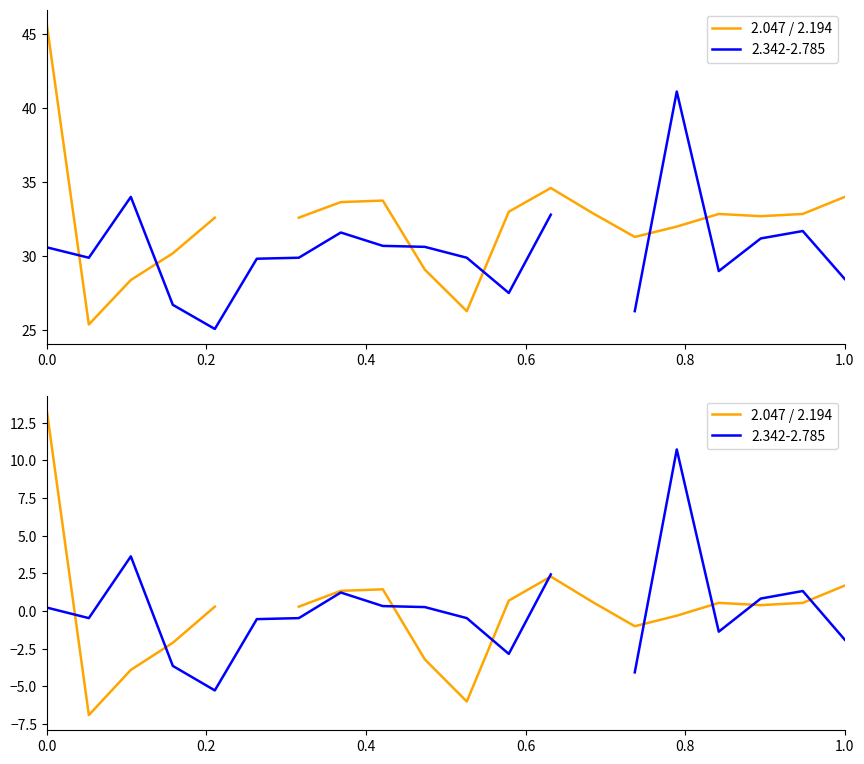

What is the minimum value shown in the chart?

-6.9